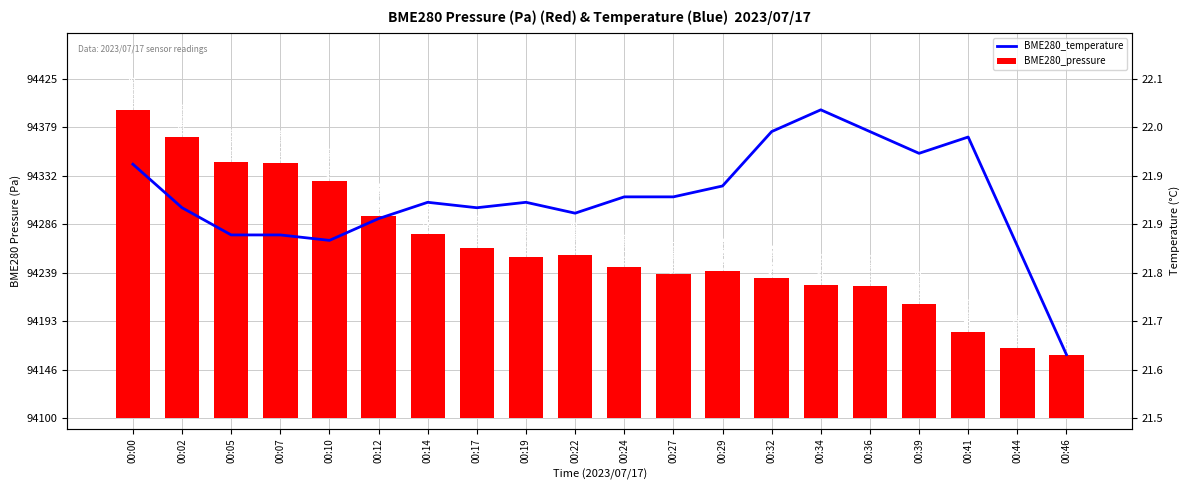

Rank the series at 00:02 from highest to lowest value.

BME280_pressure, BME280_temperature